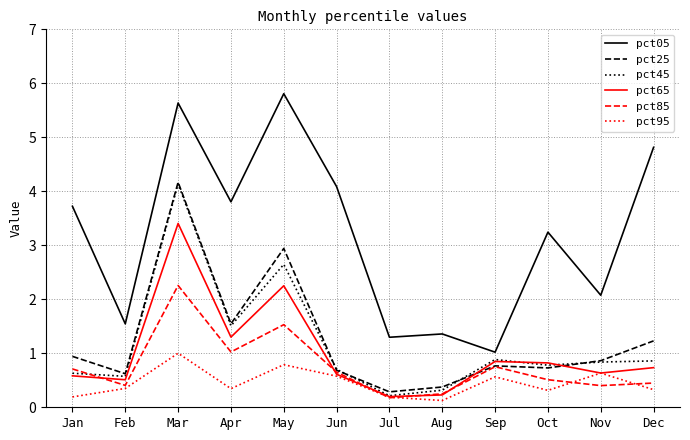

Where is the first local maximum for pct95?

Mar